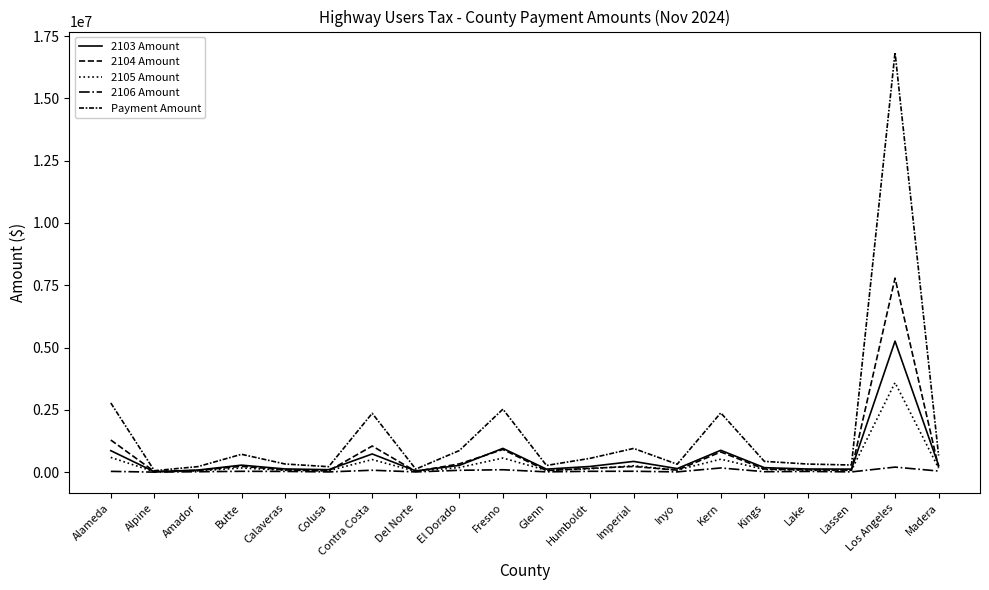

Rank the series by their maximum value, from highest to lowest.

Payment Amount, 2104 Amount, 2103 Amount, 2105 Amount, 2106 Amount